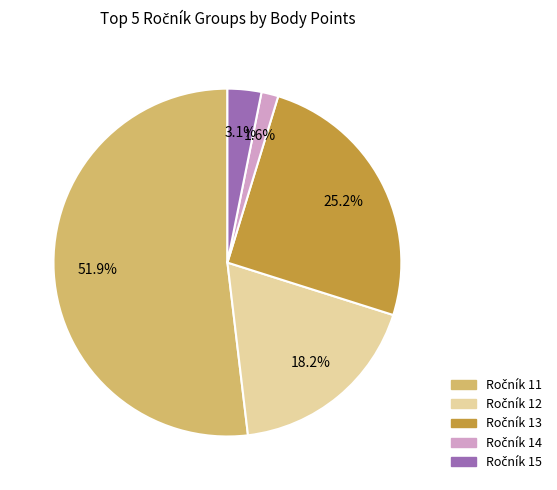

Is there a majority slice in this chart?

Yes